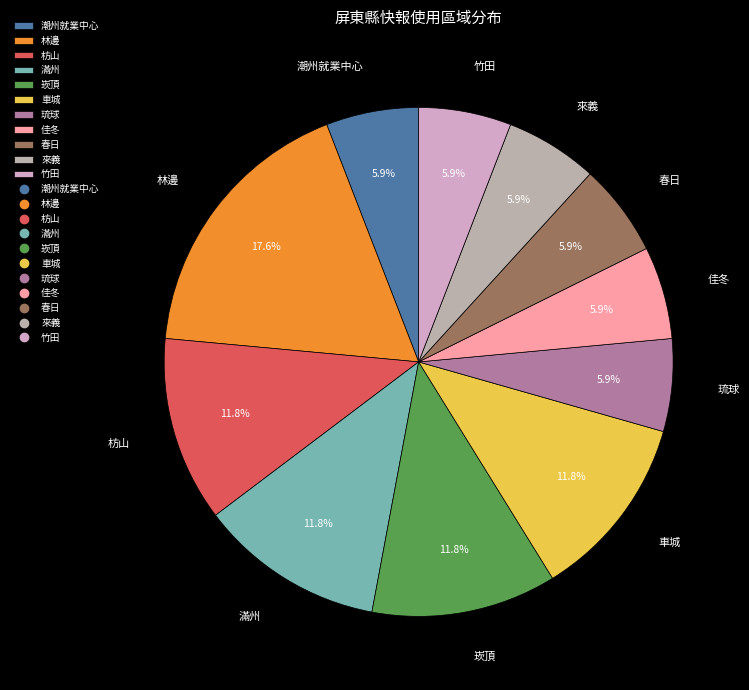

Does any single category account for the majority?

No